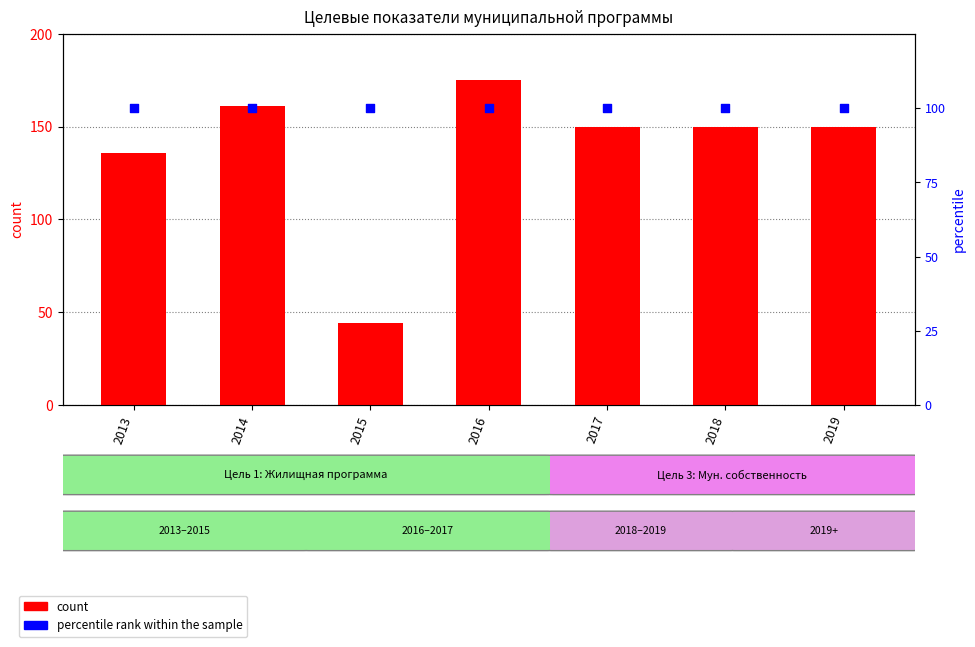

Which series contains the highest Y value?

count